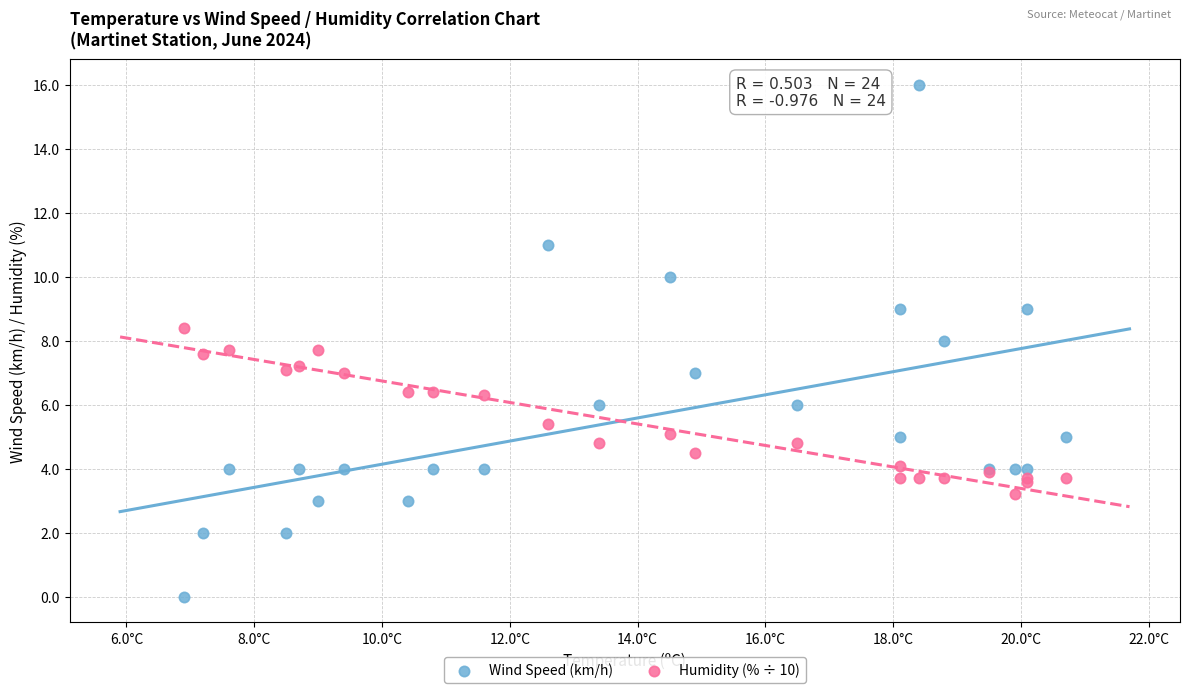

Which series has the widest spread of Y values?

Wind Speed (km/h)